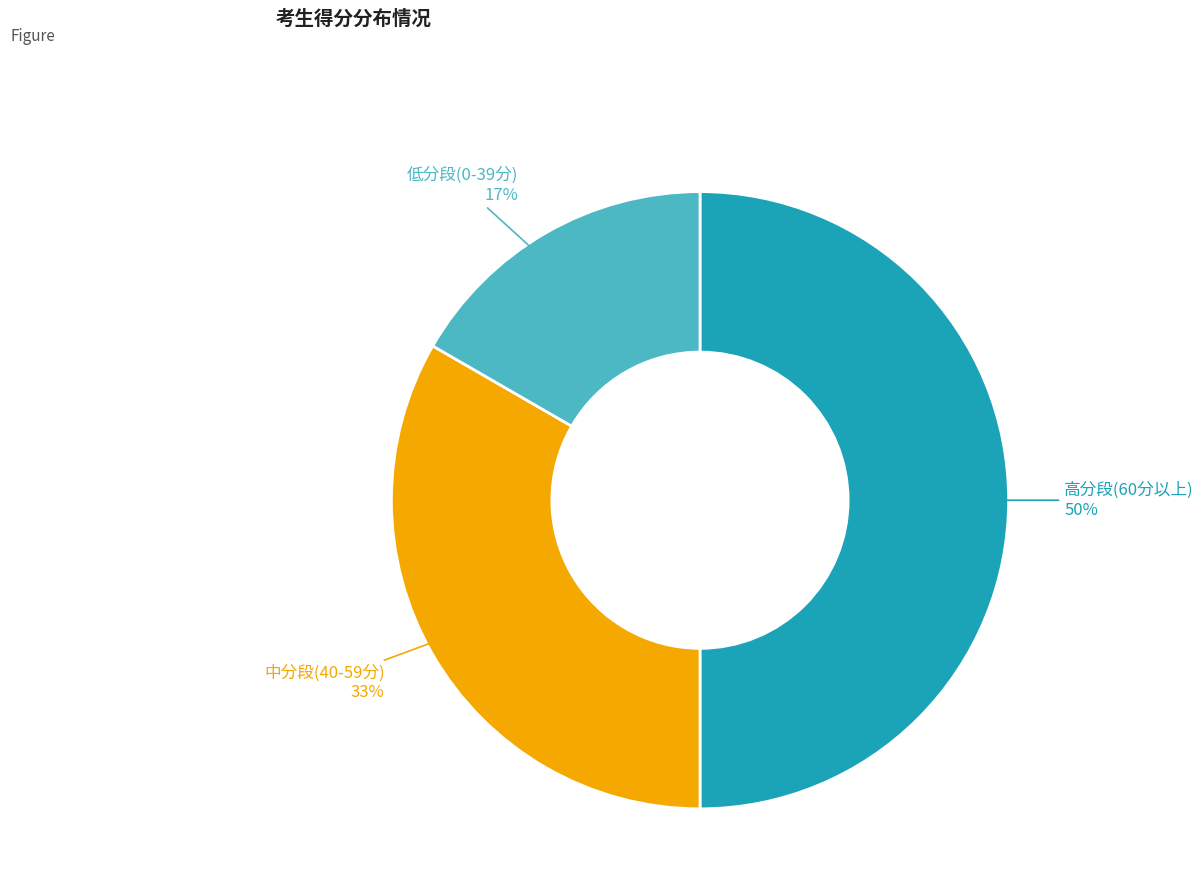

To the nearest percent, what is the combined percentage of 低分段(0-39分) and 高分段(60分以上)?

67%